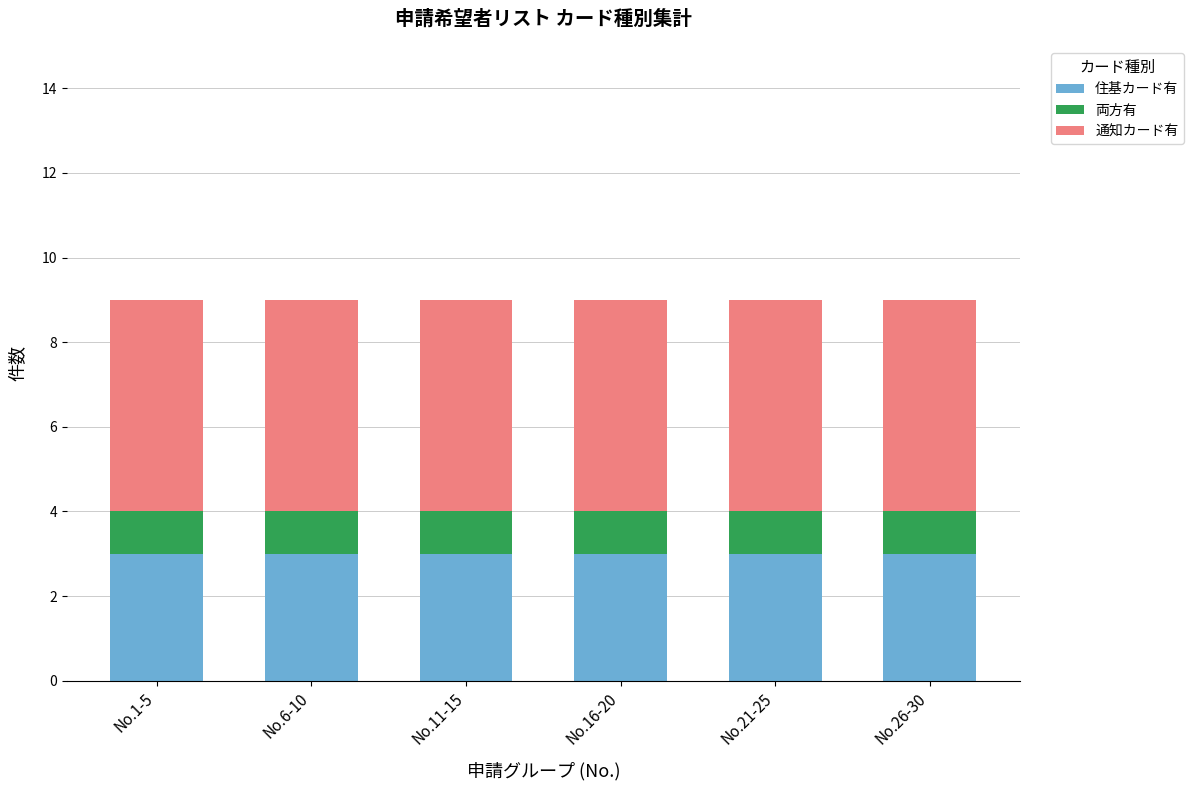

What are all the series names shown in the legend?

住基カード有, 両方有, 通知カード有